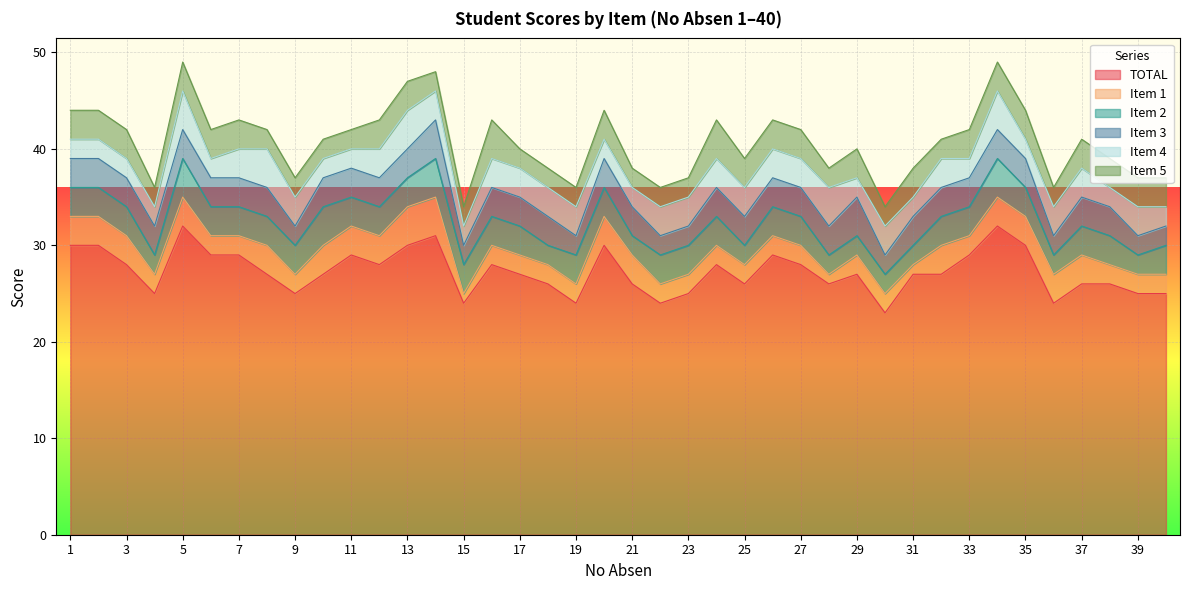

What is the value of the Item 2 point at the 27th from the left?

3